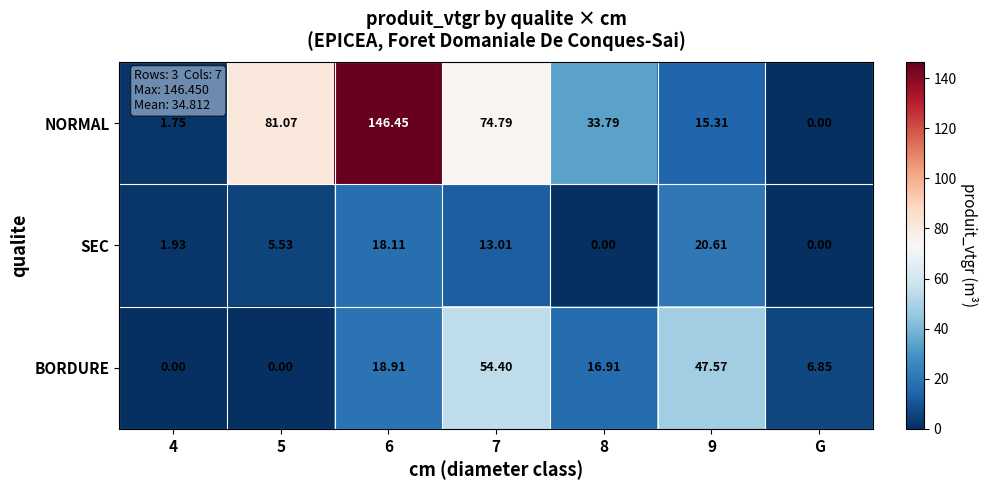

Which series changed the most between 7 and G?

NORMAL